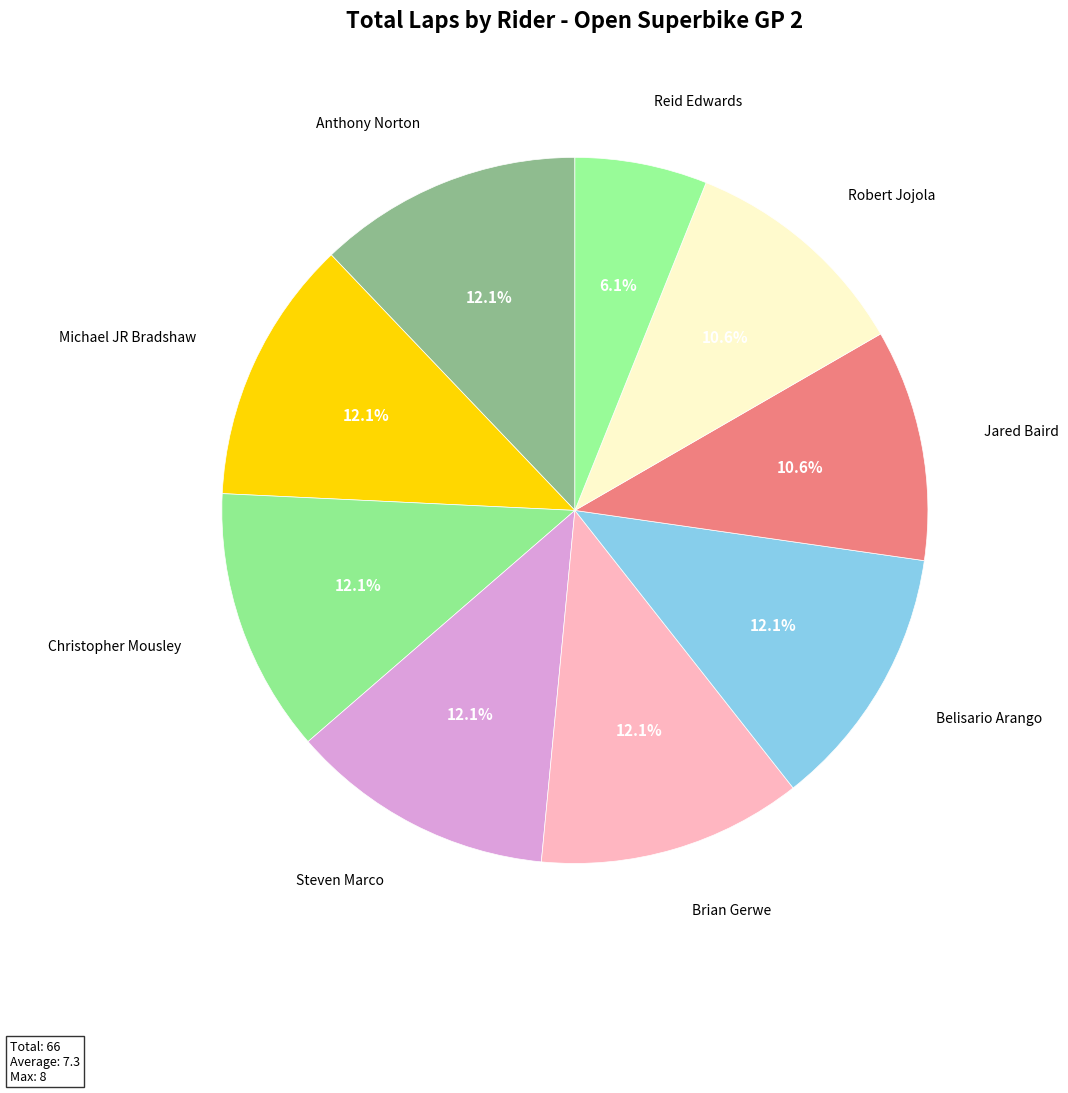

How many slices are in this pie chart?

9